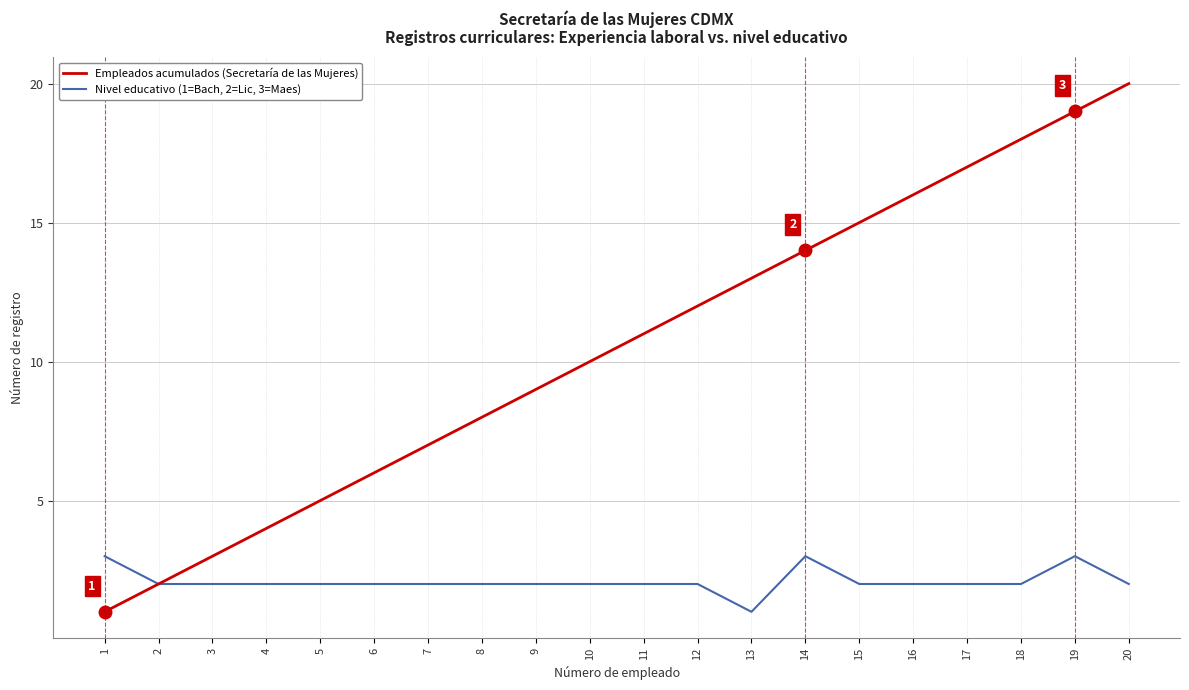

The Empleados acumulados (Secretaría de las Mujeres) series shows 6 at 6. True or false?

True